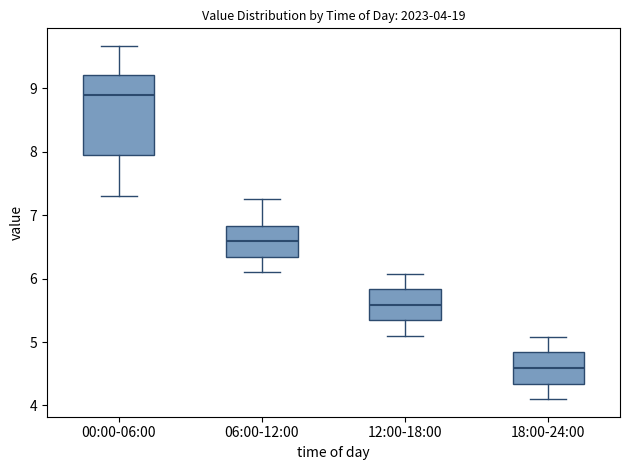

Comparing the boxes themselves (not the whiskers), which one is the tallest?

00:00-06:00